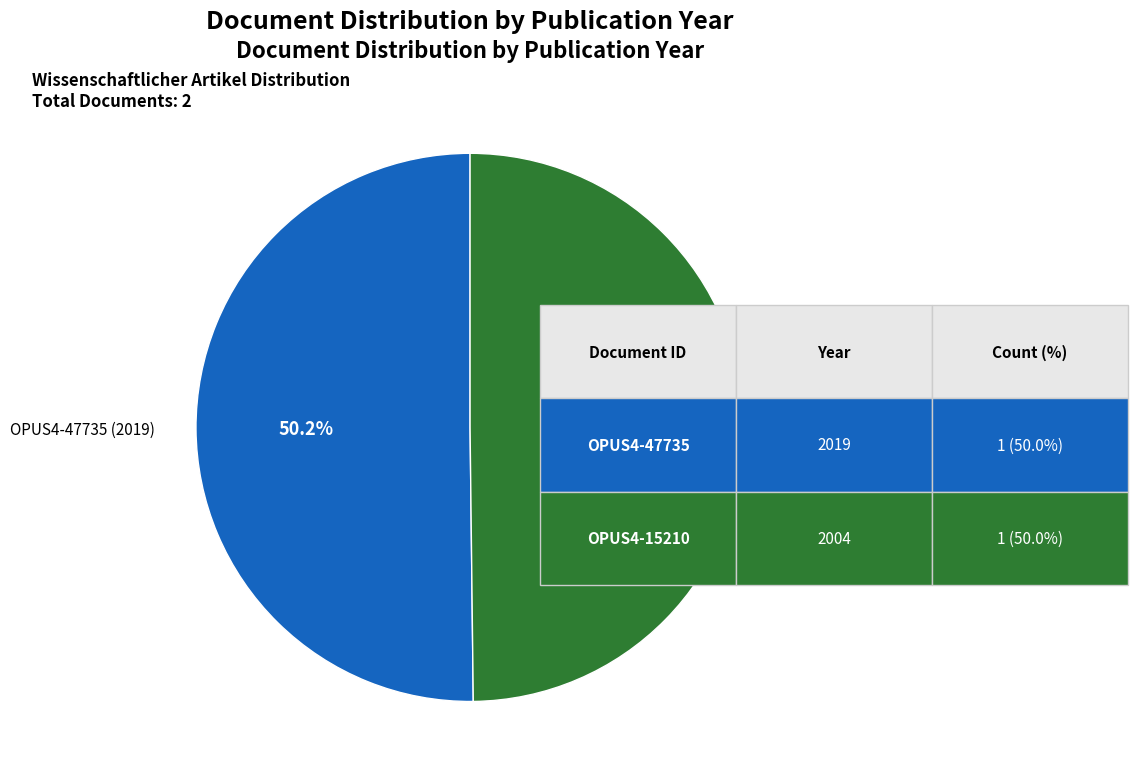

Is there a majority slice in this chart?

Yes